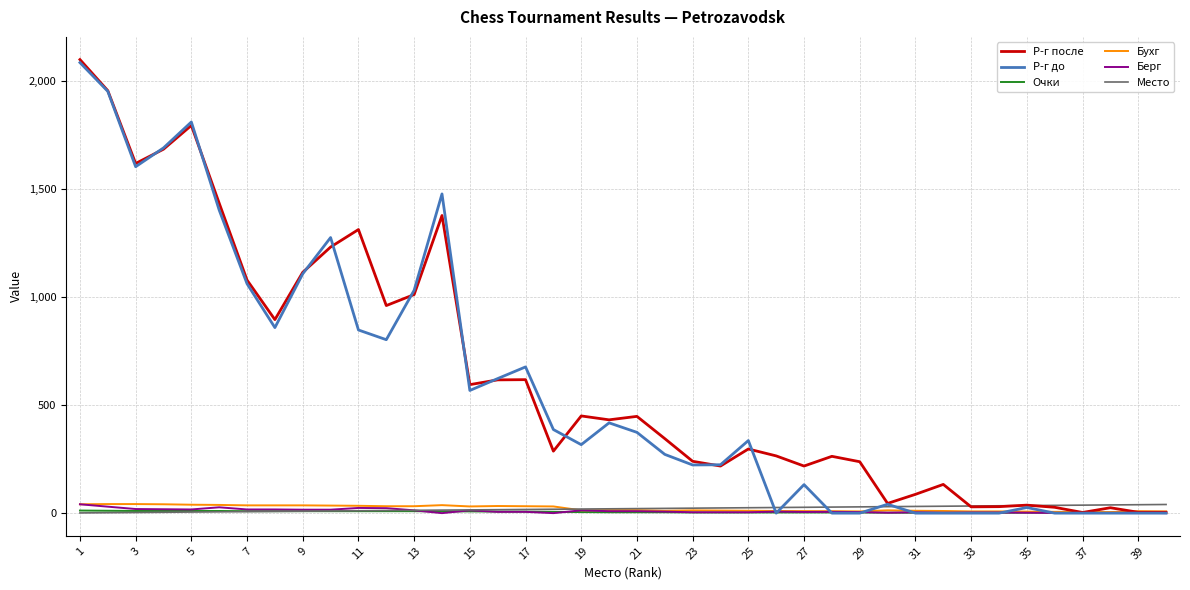

What is the maximum value shown in the chart?

2100.0